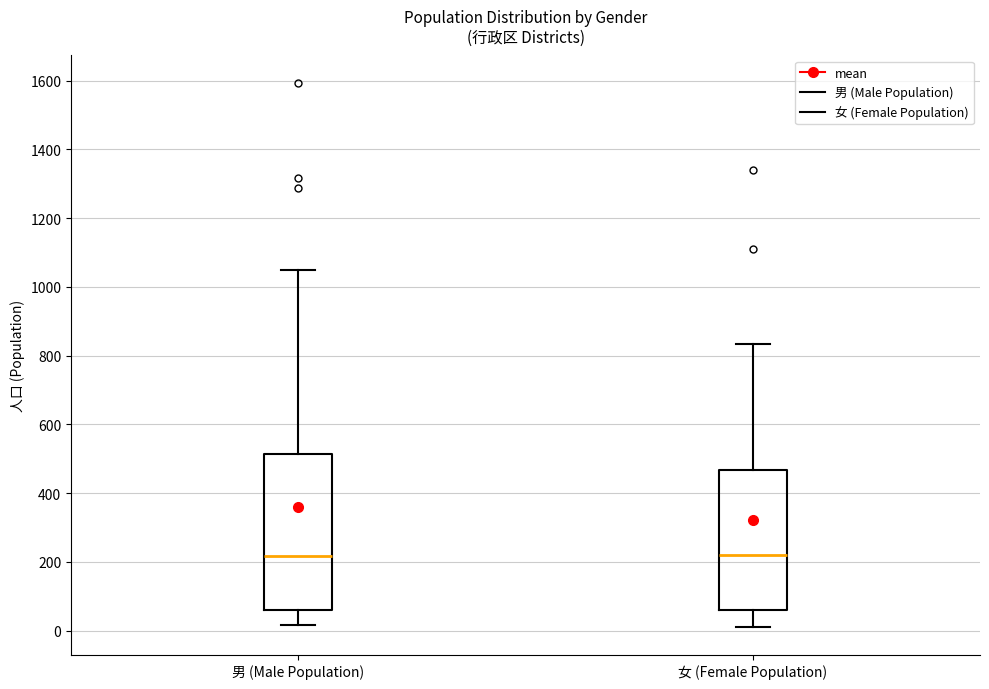

Reading left to right, read every box against the y-axis: the position of its median line, the range the box covers, and the ends of its whiskers. The values are not printed on the chart, so give them approximately, as read against the axis.

男 (Male Population): median 220, box 60 to 520, whiskers 20 to 1040
女 (Female Population): median 220, box 60 to 460, whiskers 20 to 840